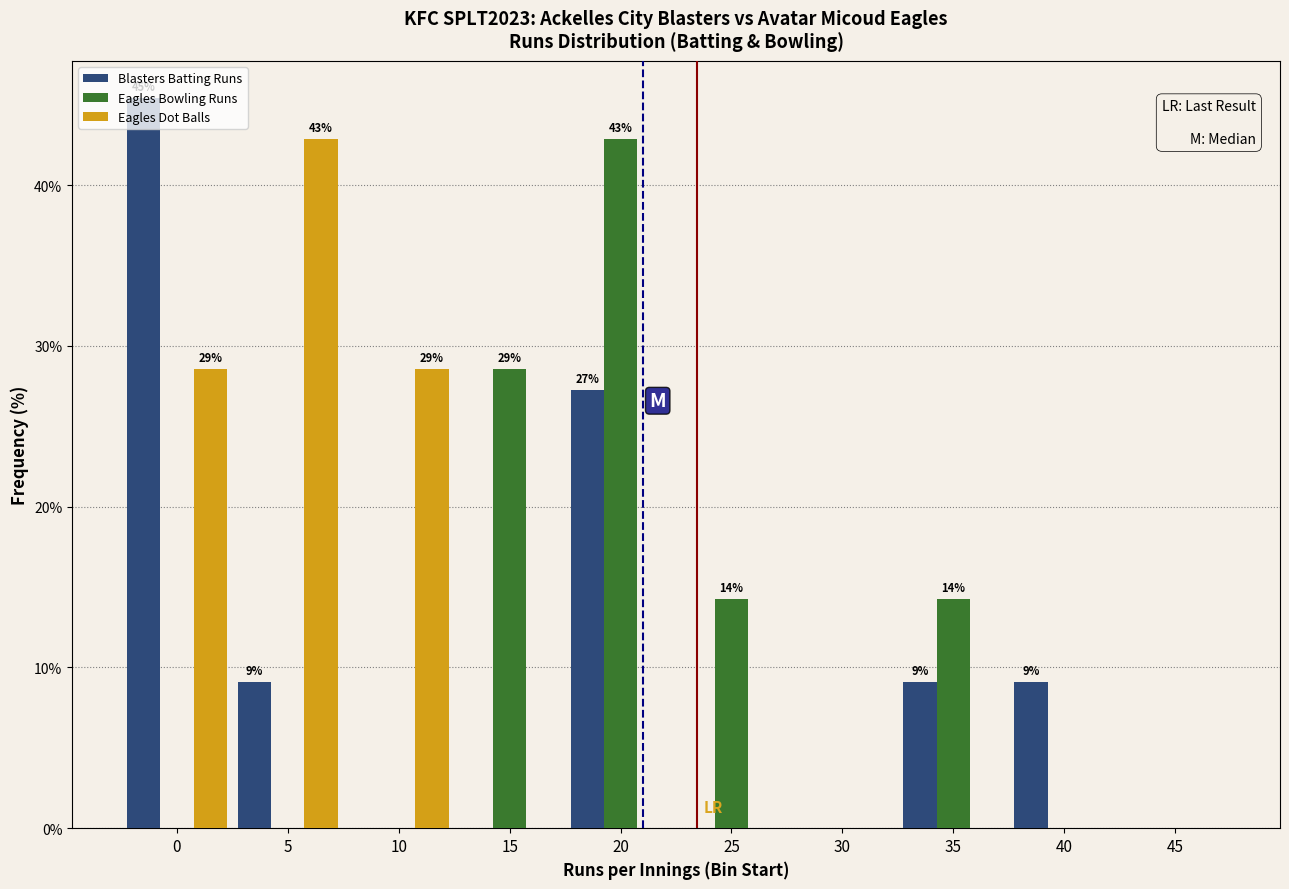

Where is Blasters Batting Runs nearest to the value 22?

20